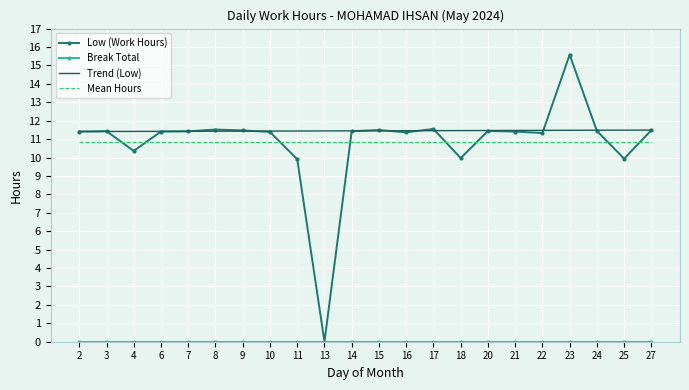

Which has a higher value, 11 or 23?

23